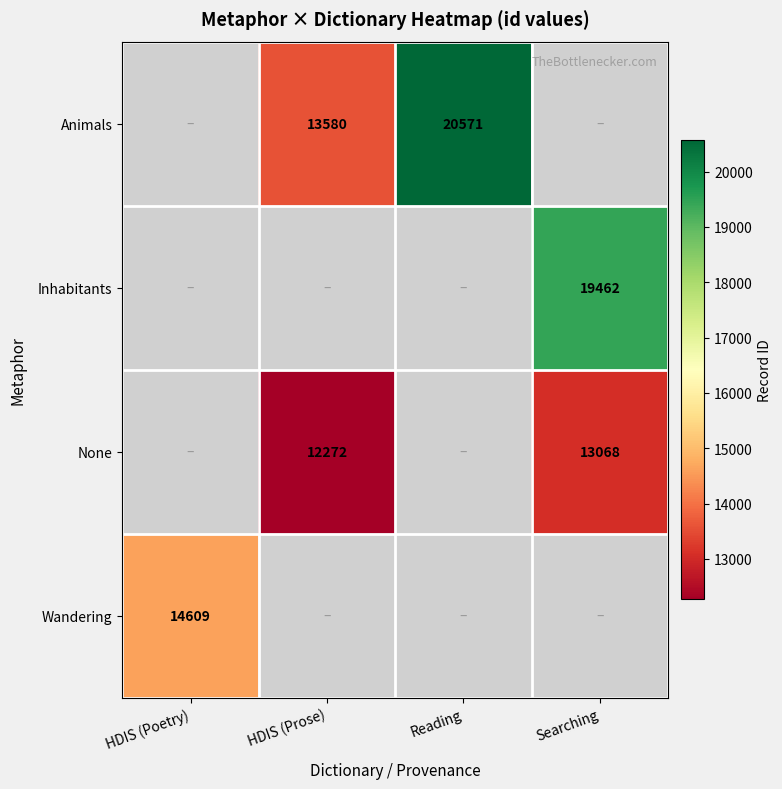

Is the value of Inhabitants at Searching greater than the value of None at Searching?

Yes